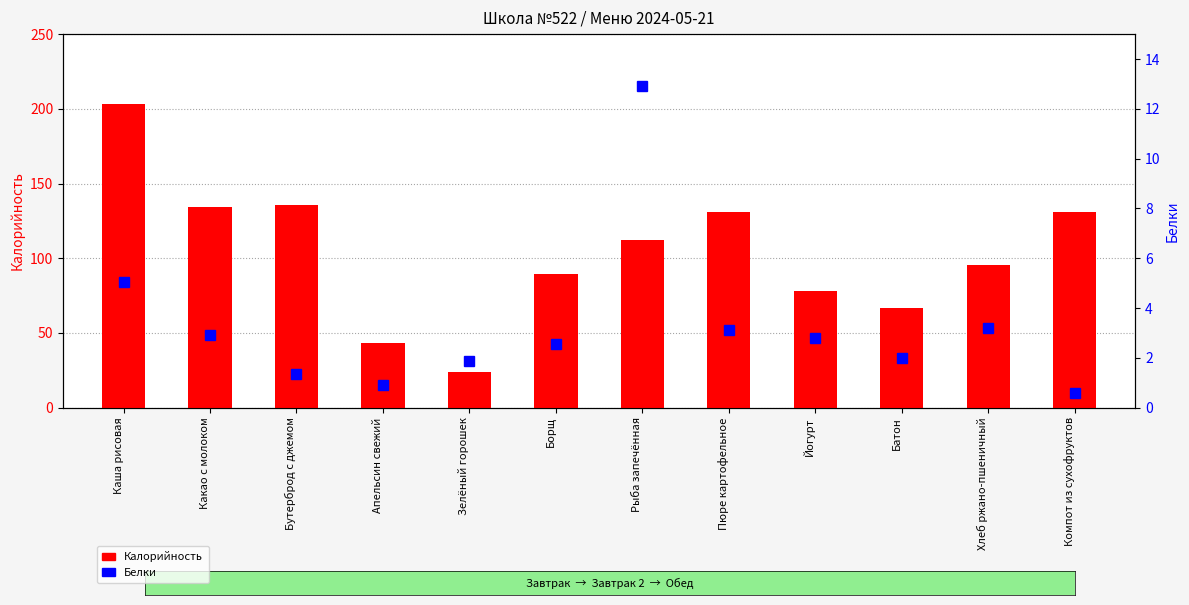

Where does the Белки series first go above 2?

Каша рисовая